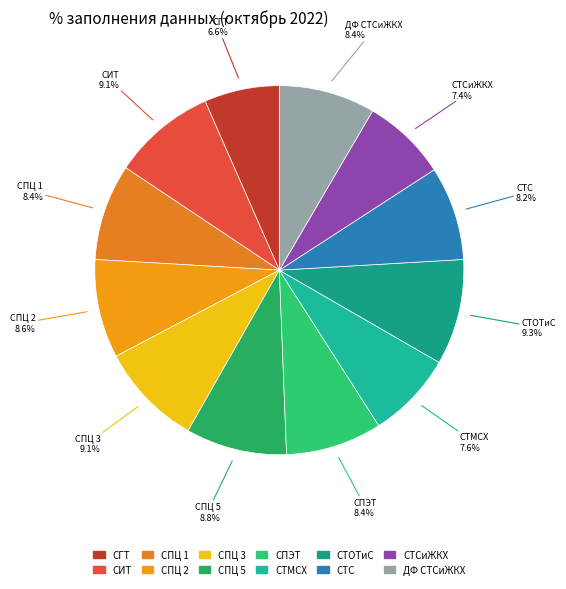

What percentage is NOT represented by СПЭТ?

91.6%